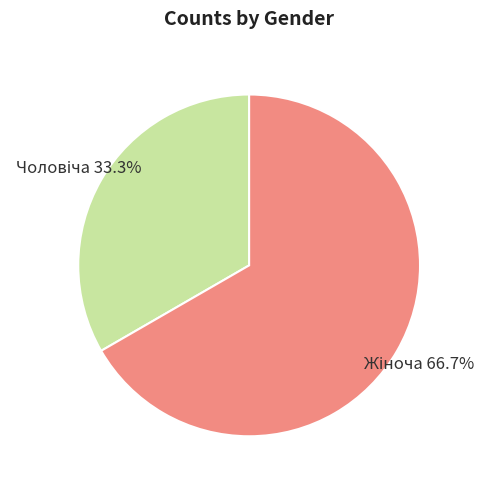

Does any single category account for the majority?

Yes